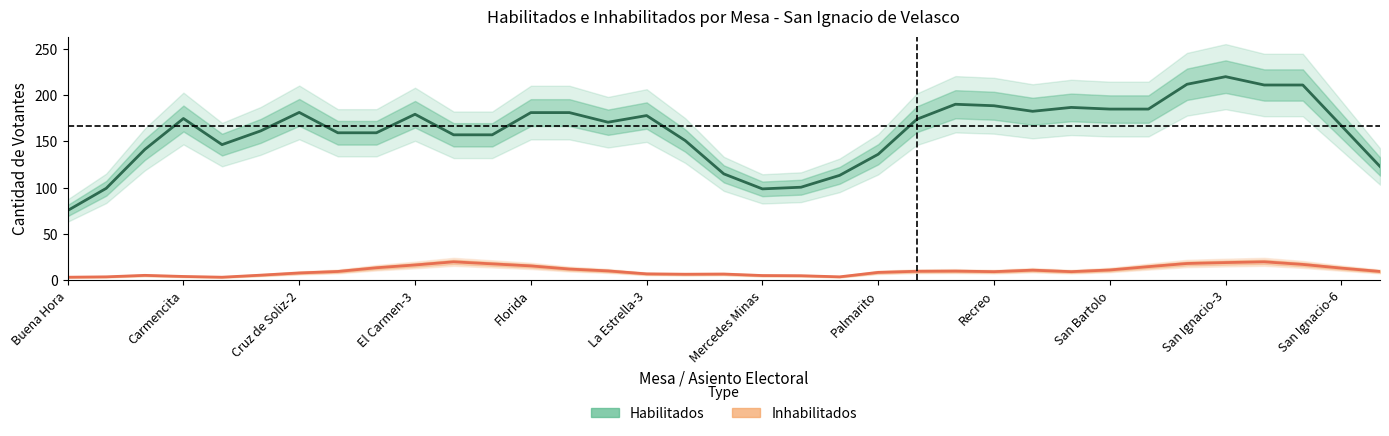

True or false: Habilitados and Inhabilitados cross at least once.

False